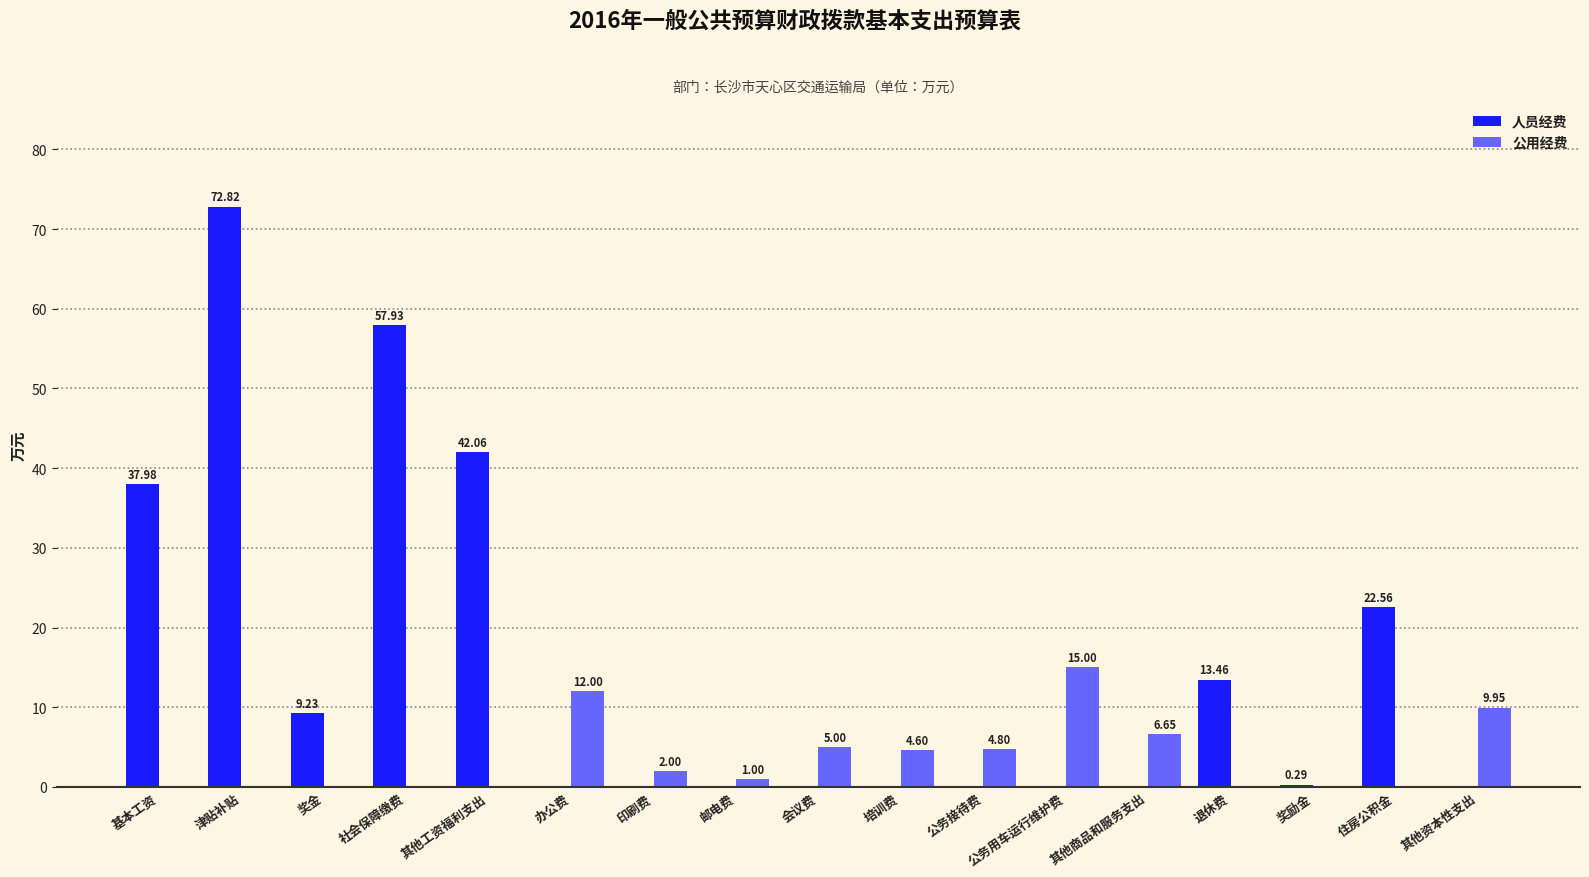

Between 公务用车运行维护费 and 退休费, which series saw the biggest shift?

公用经费